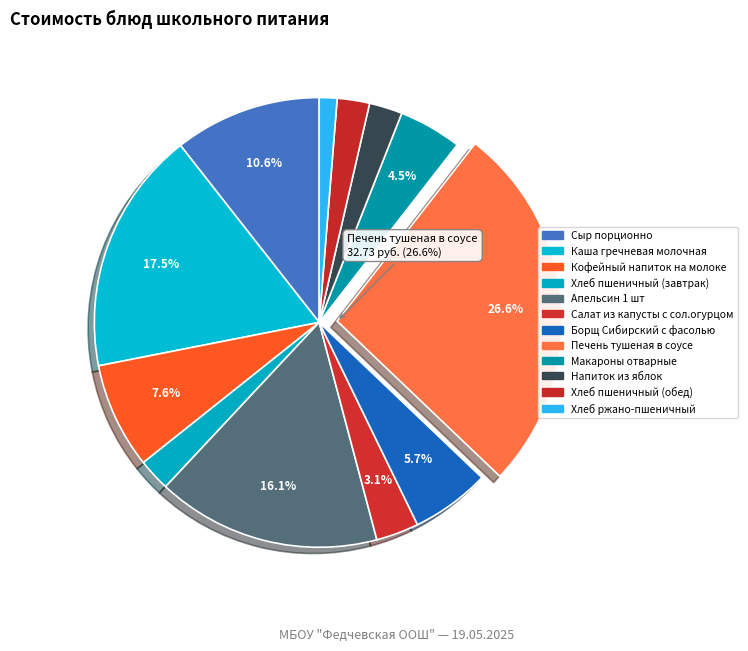

Is it true that Хлеб пшеничный (обед) is 8% of the pie?

False